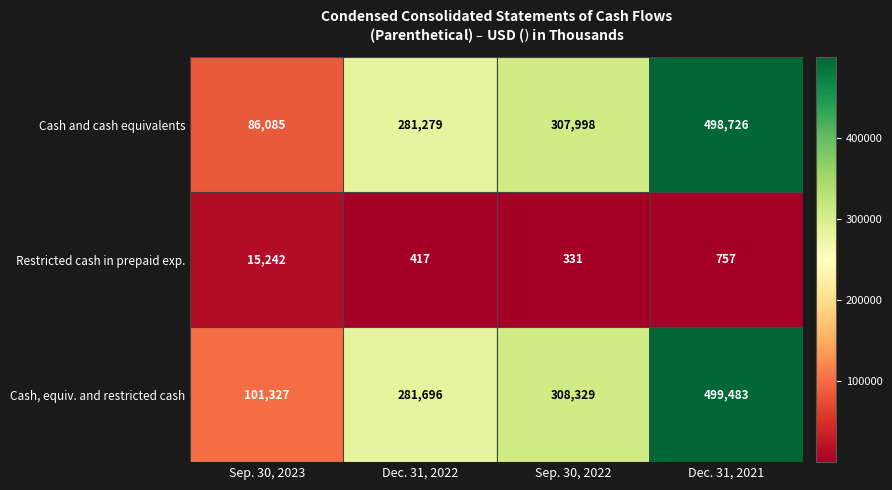

What is the approximate value of Restricted cash in prepaid exp. at Dec. 31, 2021, to the nearest 10?

760